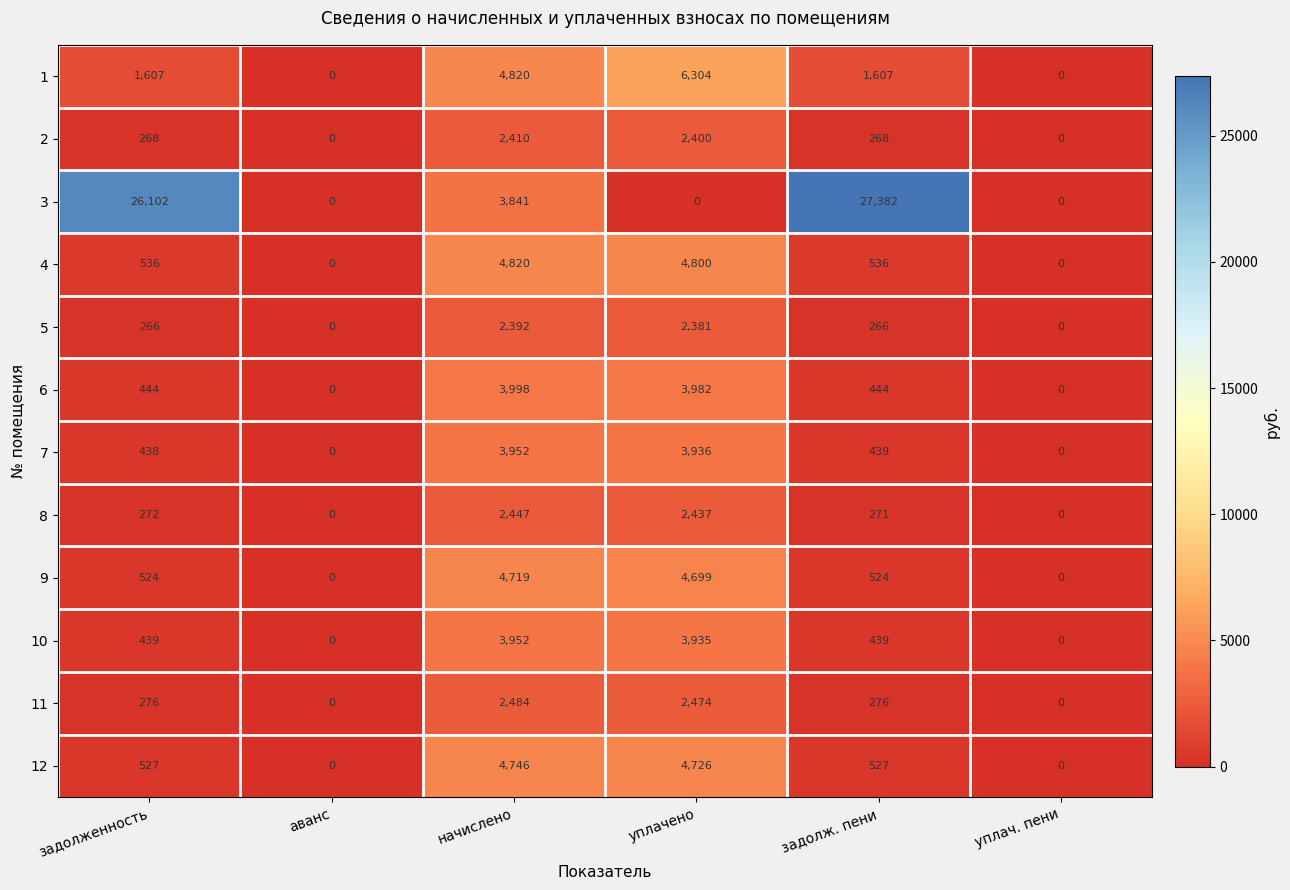

What is the average value of the 7 series?

1461